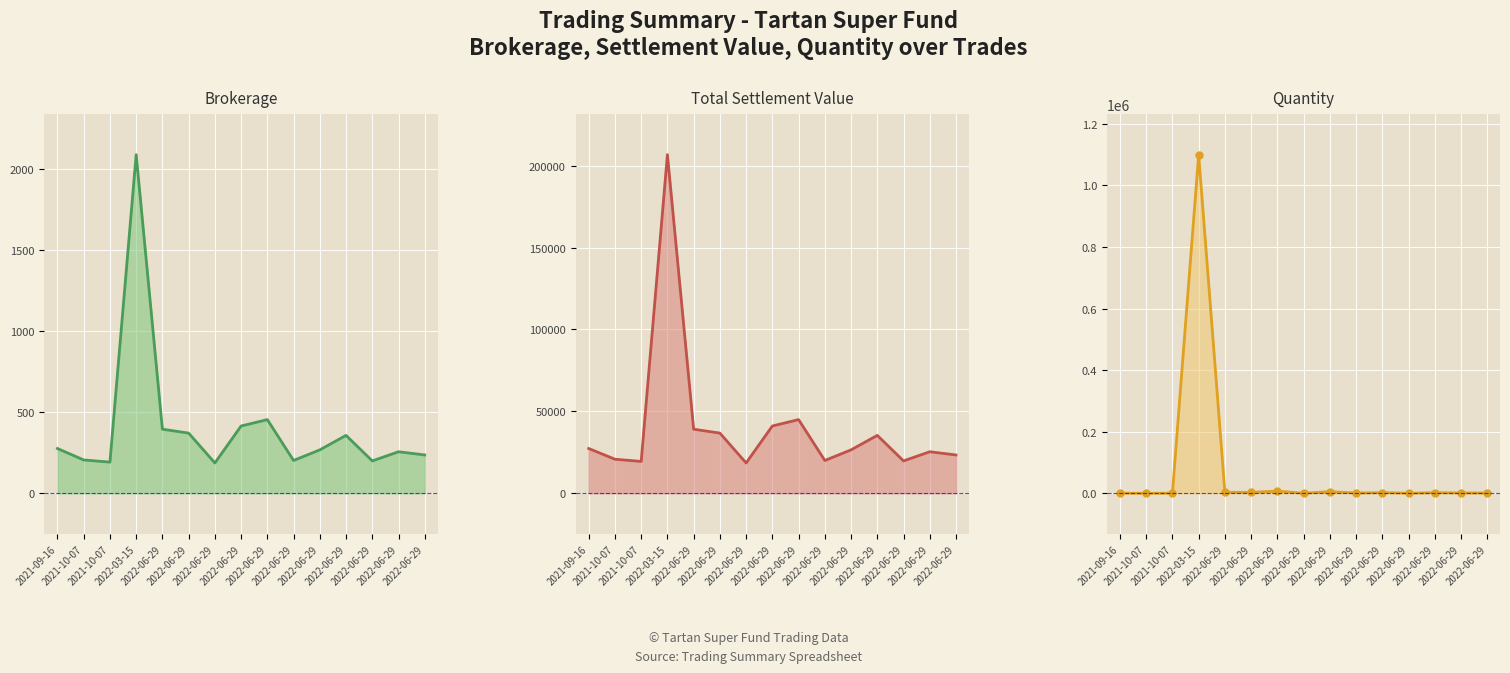

Which category has the highest value in the Quantity series?

2022-03-15